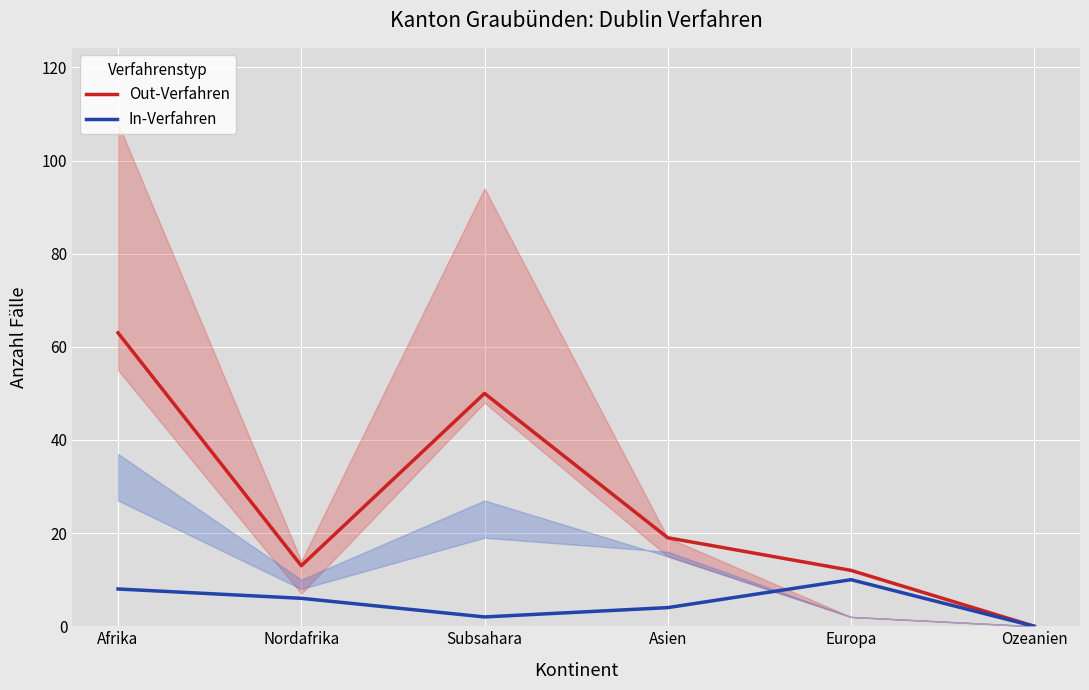

True or false: In-Verfahren (In) has a value of 6 at Europa.

False